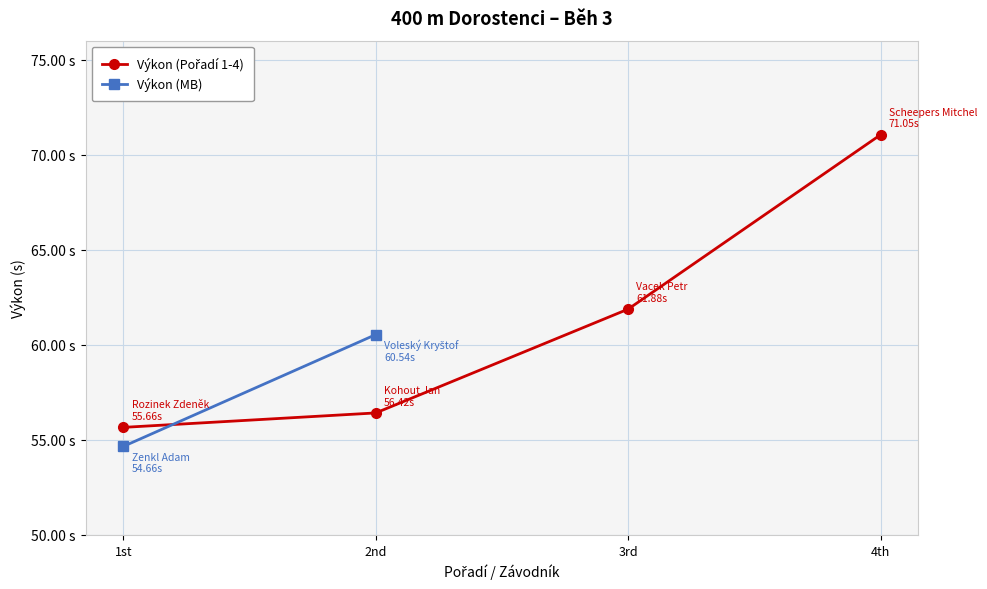

Rank the categories by value from lowest to highest.

1st, 2nd, 3rd, 4th